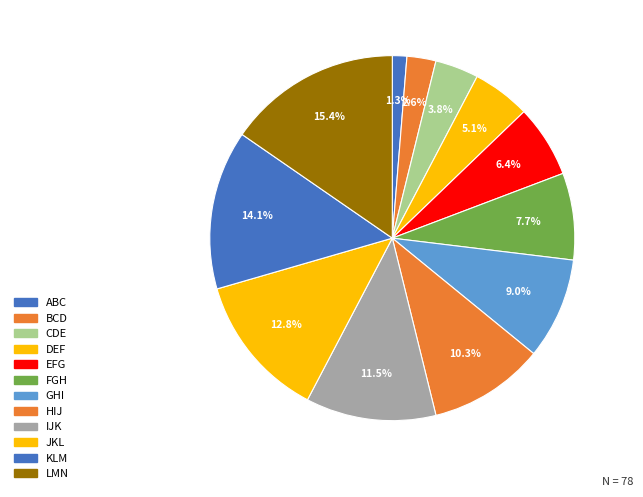

What is the ratio of the value at GHI to the value at JKL?

0.7